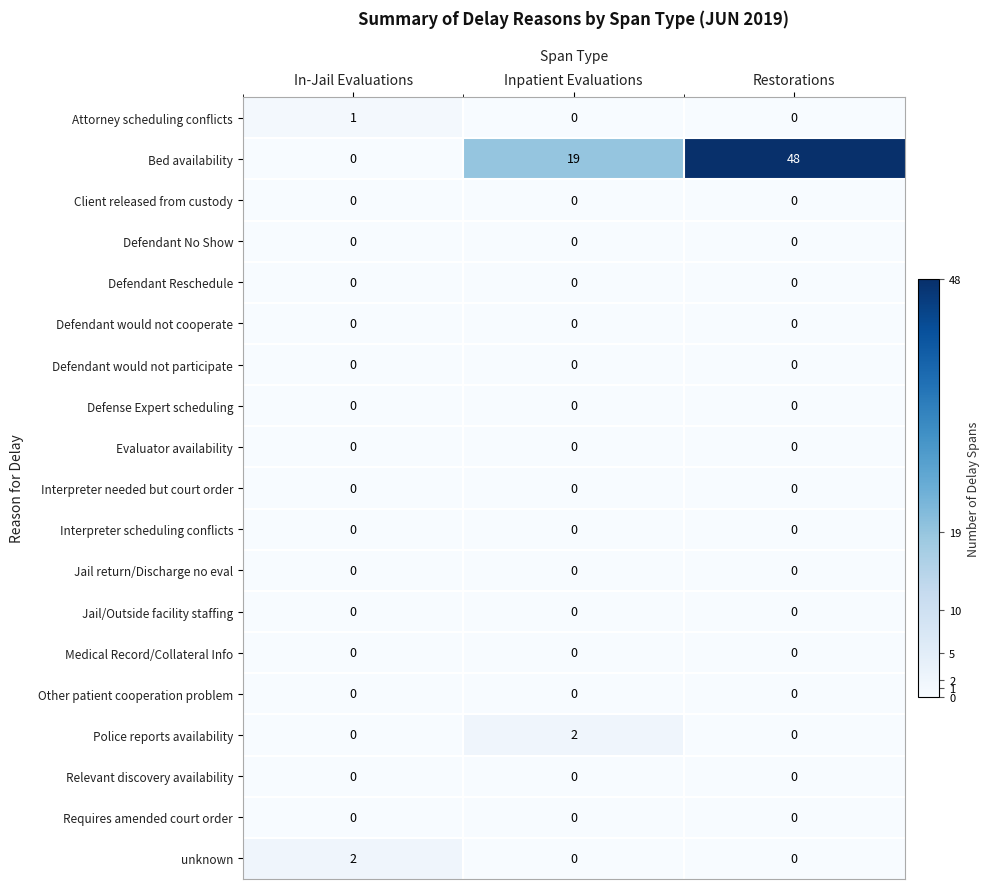

At which category is the sum across all series the highest?

Restorations